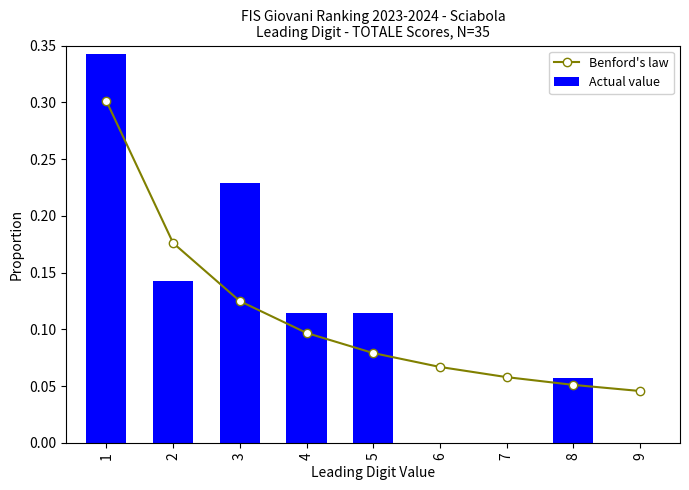

What is the value of the Benford's law bar at the 7th from the left?

0.1